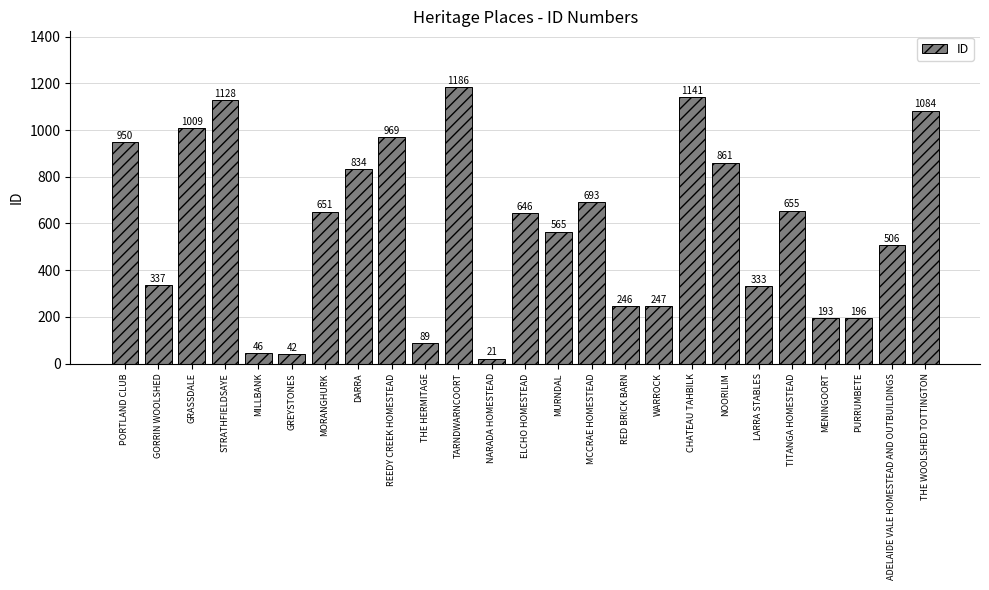

Reading left to right, transcribe all the data shown in this chart.

PORTLAND CLUB=950	GORRIN WOOLSHED=337	GRASSDALE=1009	STRATHFIELDSAYE=1128	MILLBANK=46	GREYSTONES=42	MORANGHURK=651	DARRA=834	REEDY CREEK HOMESTEAD=969	THE HERMITAGE=89	TARNDWARNCOORT=1186	NARADA HOMESTEAD=21	ELCHO HOMESTEAD=646	MURNDAL=565	MCCRAE HOMESTEAD=693	RED BRICK BARN=246	WARROCK=247	CHATEAU TAHBILK=1141	NOORILIM=861	LARRA STABLES=333	TITANGA HOMESTEAD=655	MENINGOORT=193	PURRUMBETE=196	ADELAIDE VALE HOMESTEAD AND OUTBUILDINGS=506	THE WOOLSHED TOTTINGTON=1084